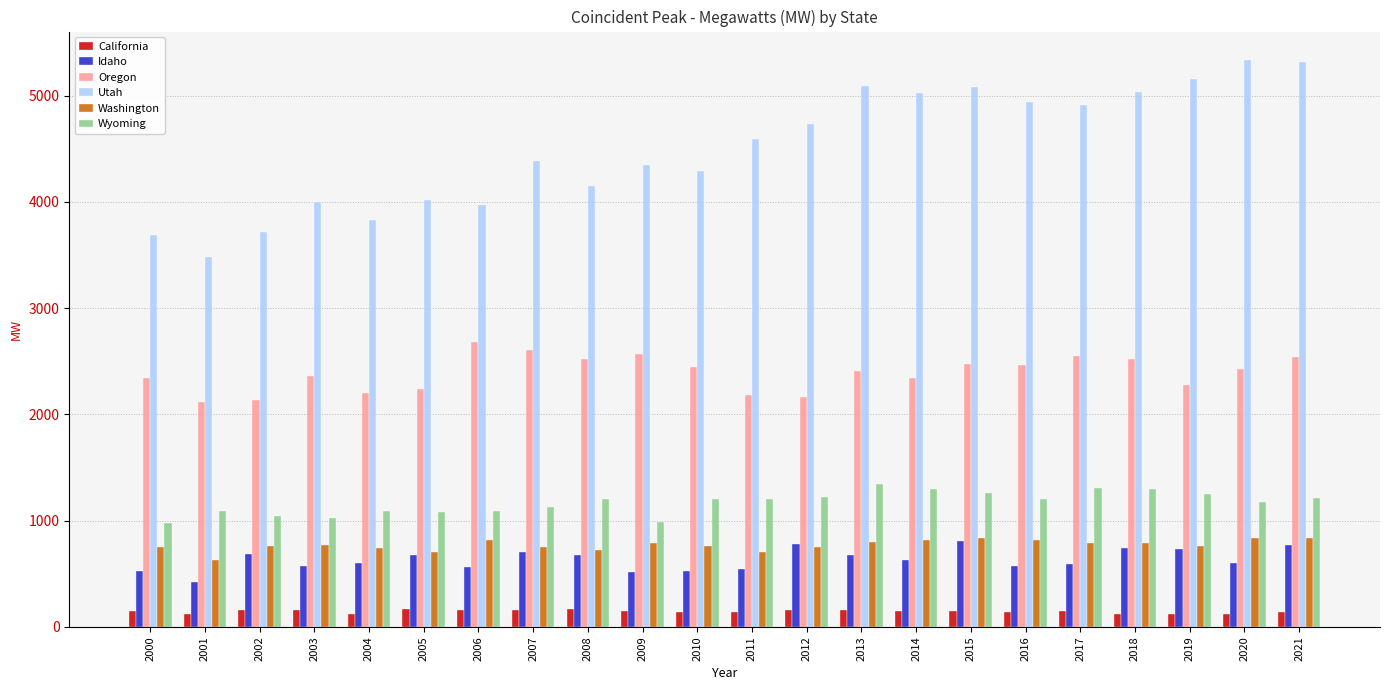

What is the total value across all series at 2016?

10134.8